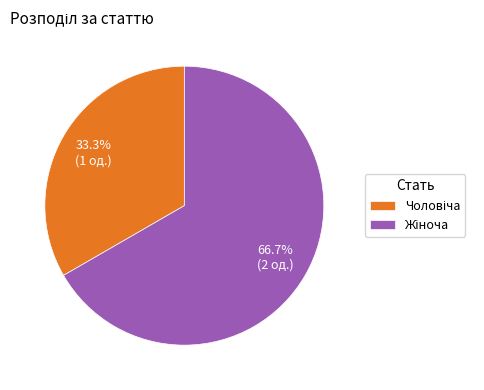

How many slices are in this pie chart?

2